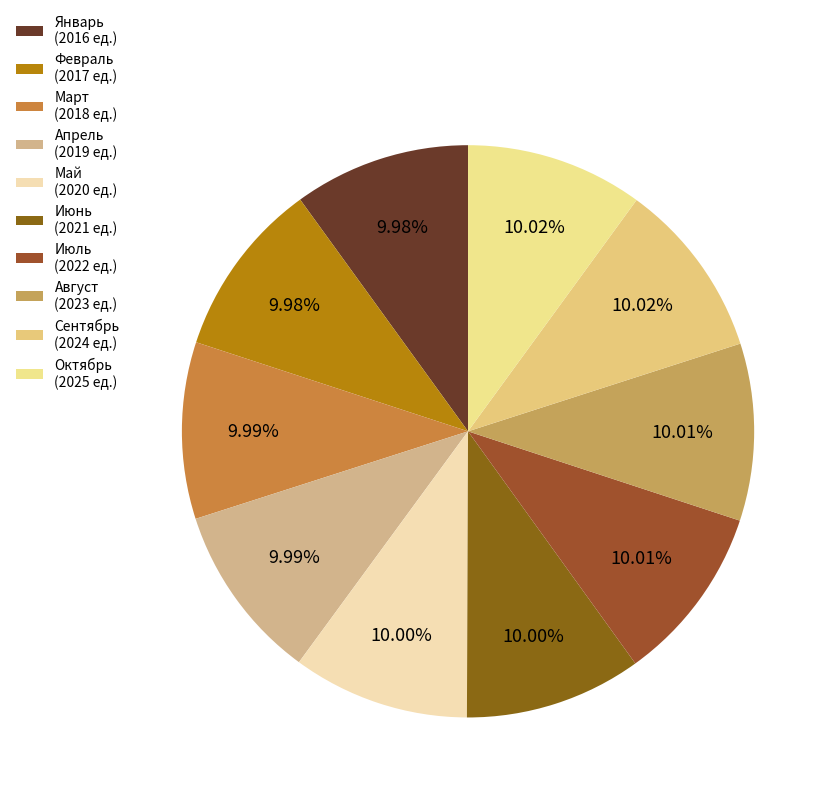

The Сентябрь slice represents 10% of the pie. True or false?

True